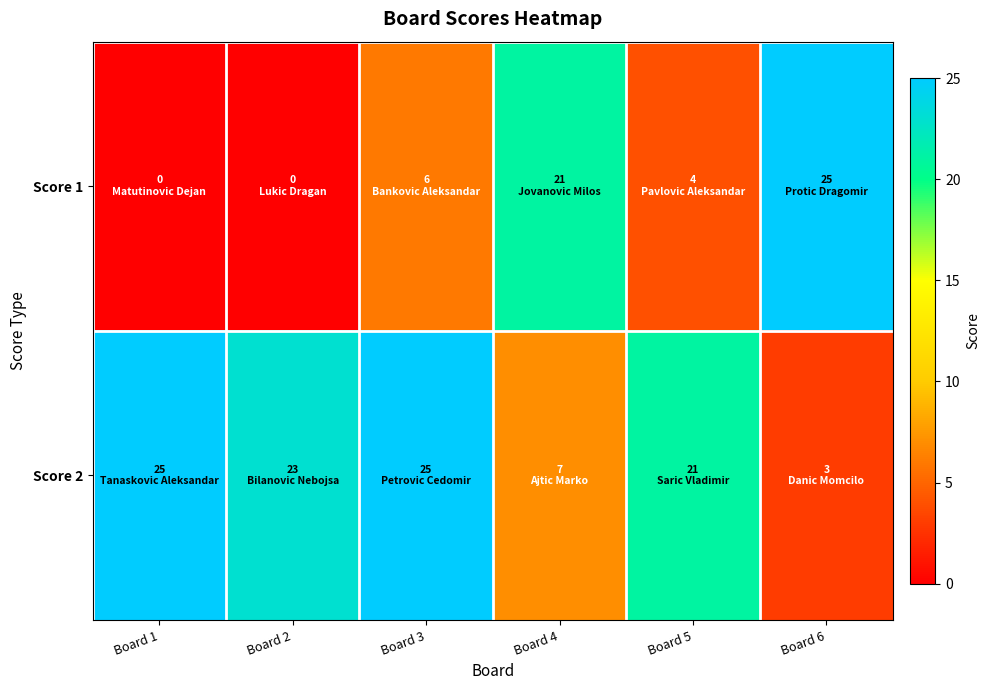

Which series has the largest range (max minus min)?

Score 1